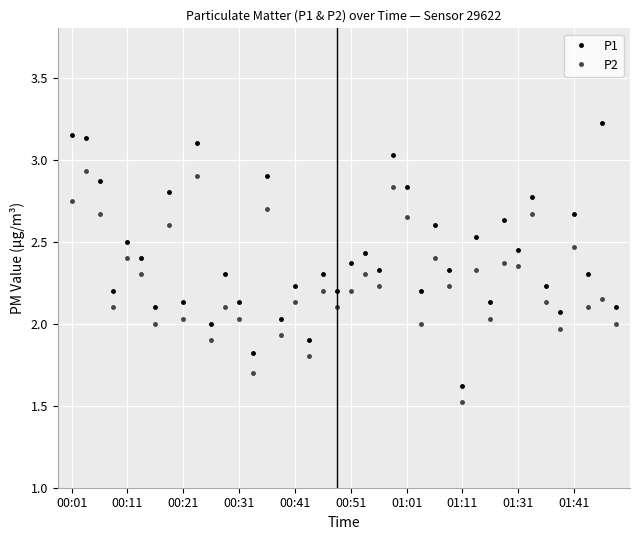

What are all the series names shown in the legend?

P1, P2